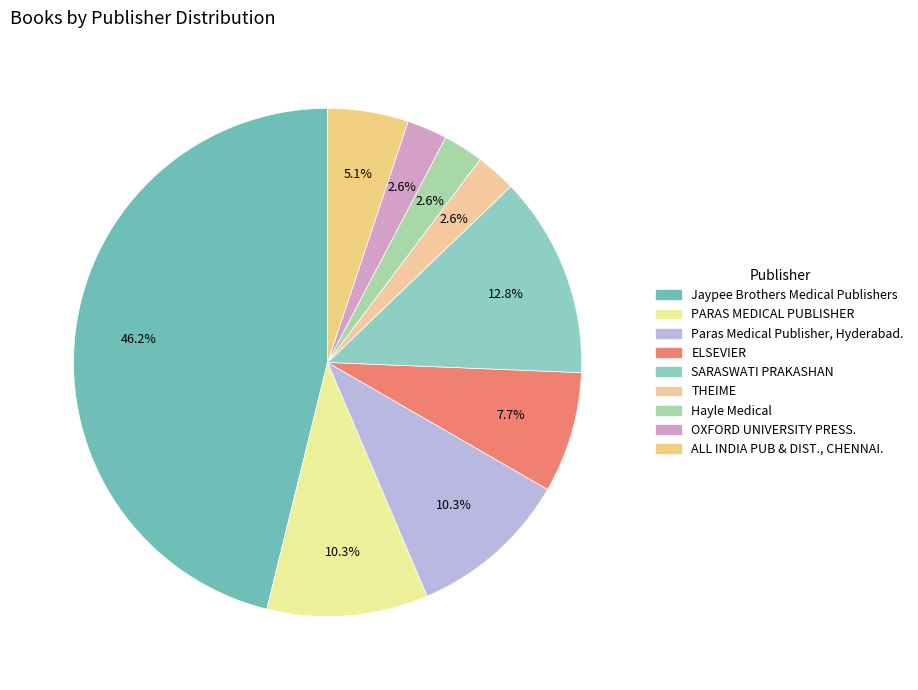

Count the number of slices in the pie.

9